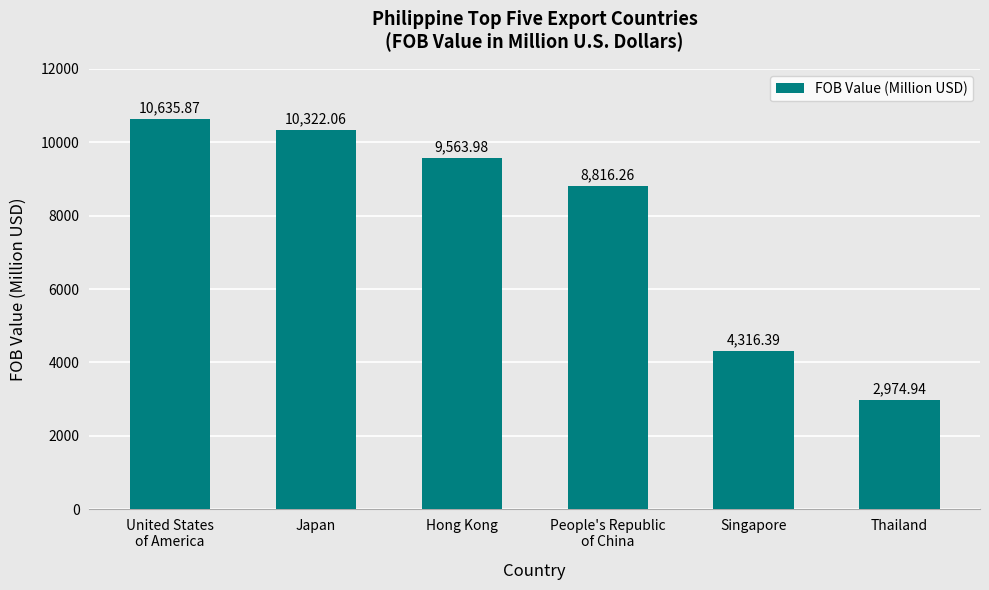

How many values are below 9563?

3